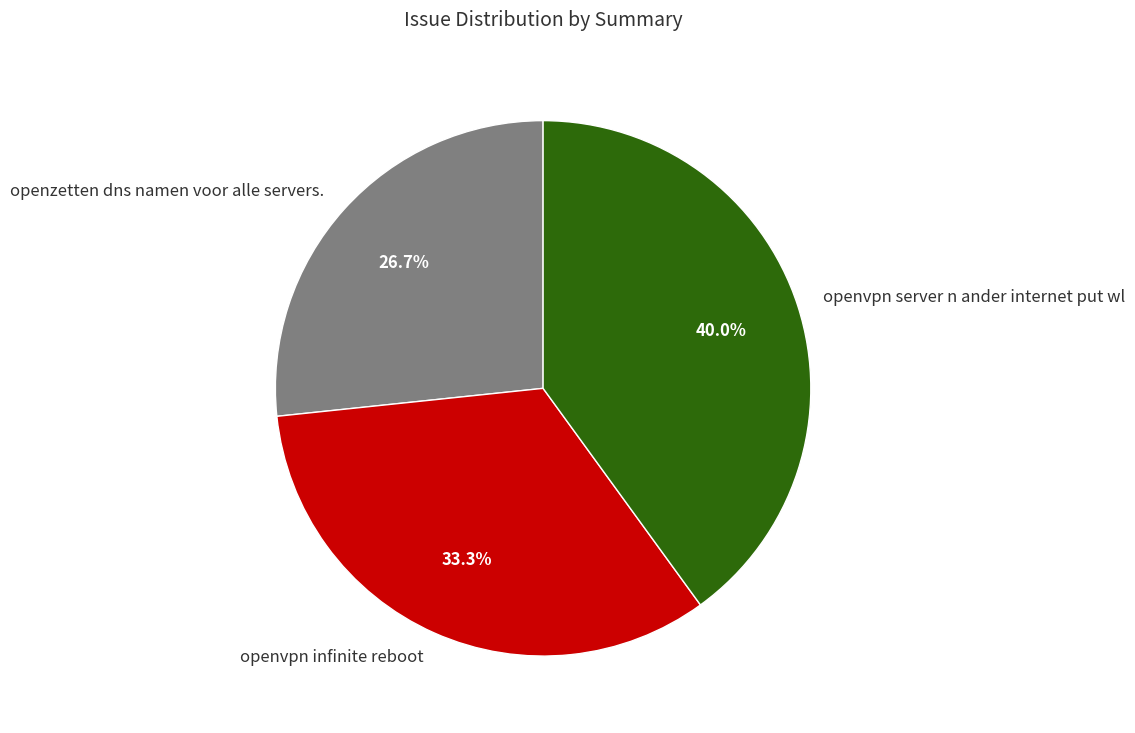

To the nearest percent, what is the average slice percentage?

33%